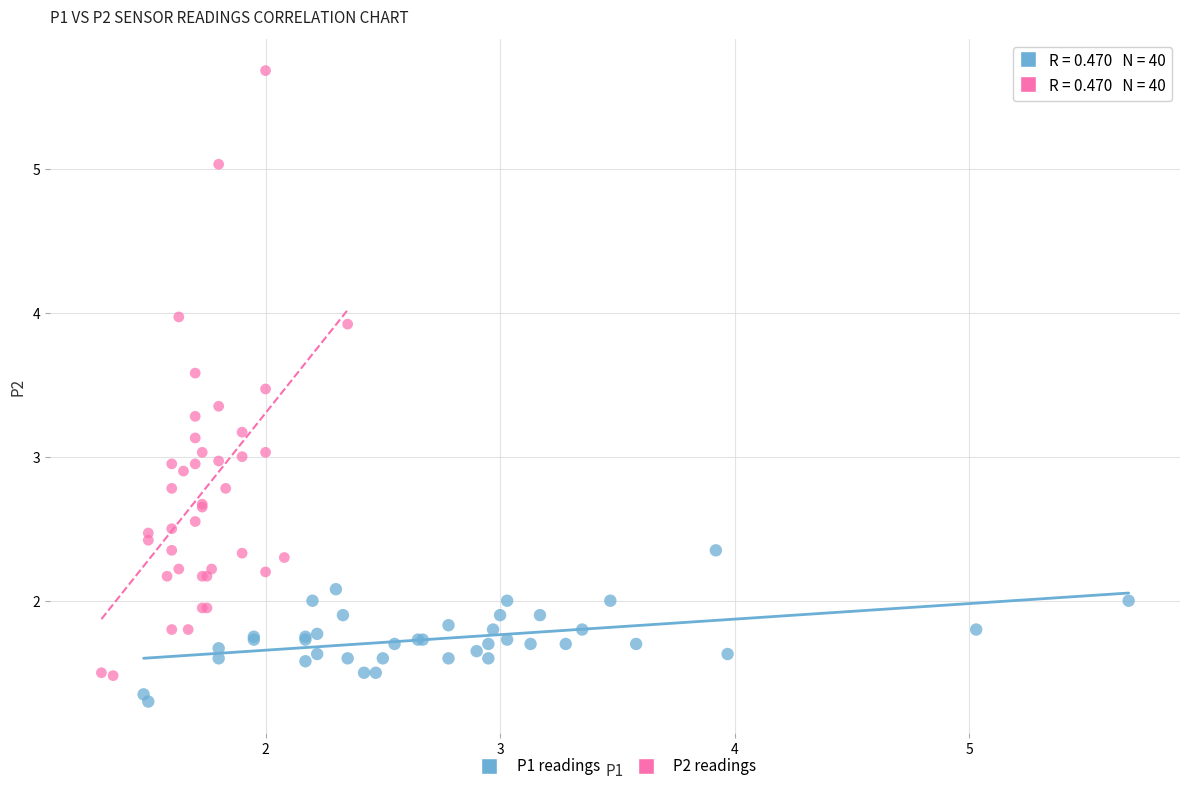

Which series has the largest Y range (max minus min)?

P2 readings